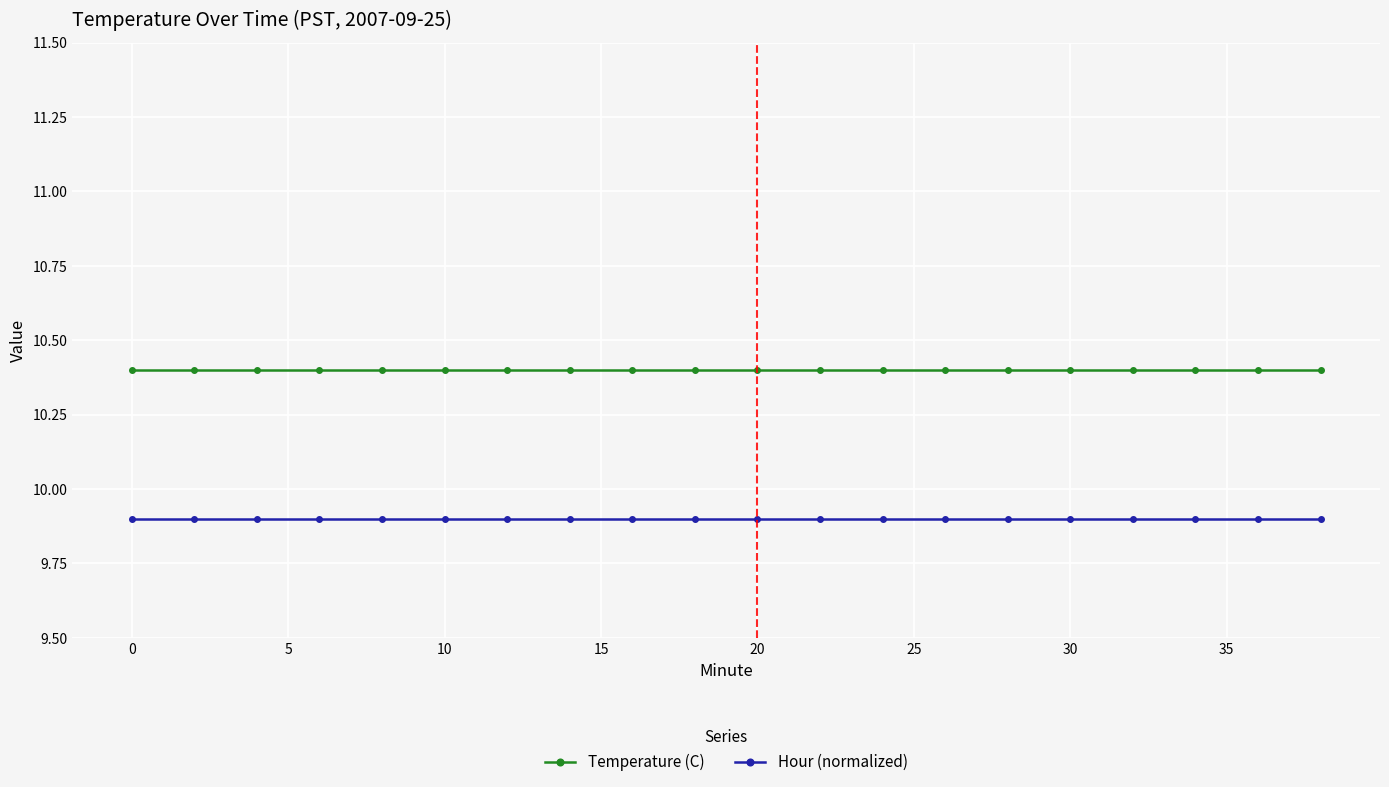

Reading left to right, what are all the values shown in this chart?

Temperature (C): 10.4	10.4	10.4	10.4	10.4	10.4	10.4	10.4	10.4	10.4	10.4	10.4	10.4	10.4	10.4	10.4	10.4	10.4	10.4	10.4
Hour (normalized): 9.9	9.9	9.9	9.9	9.9	9.9	9.9	9.9	9.9	9.9	9.9	9.9	9.9	9.9	9.9	9.9	9.9	9.9	9.9	9.9